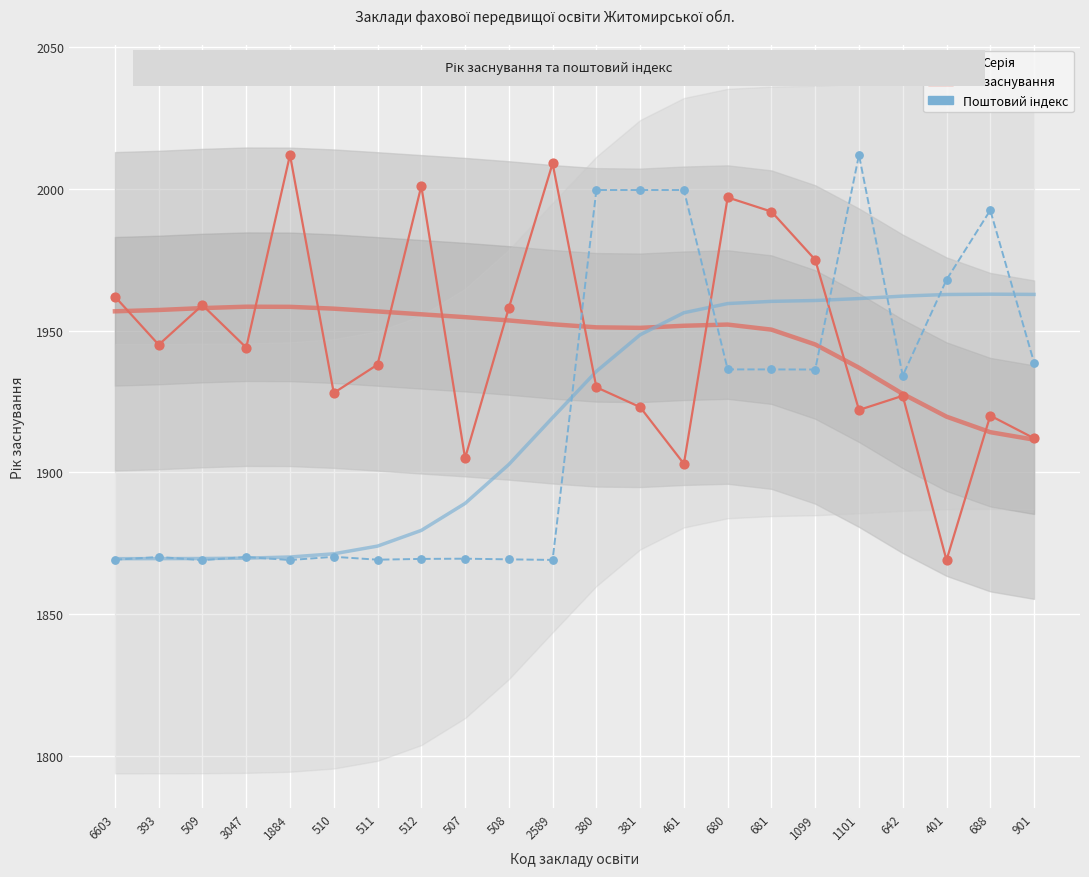

Which series contains the lowest Y value?

Рік заснування